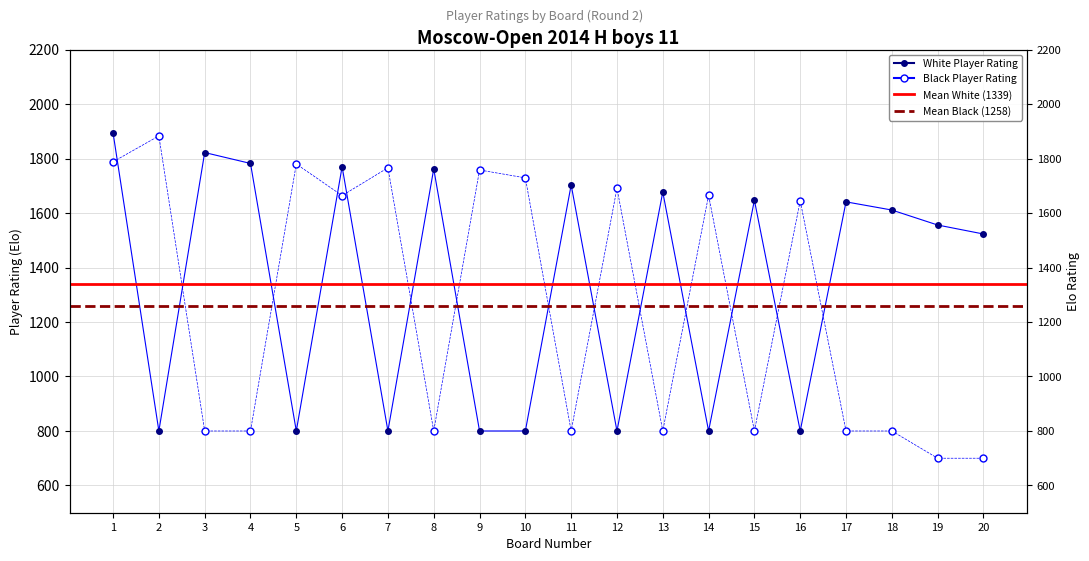

What is the value of the Black Rating point at the 9th from the left?

1758